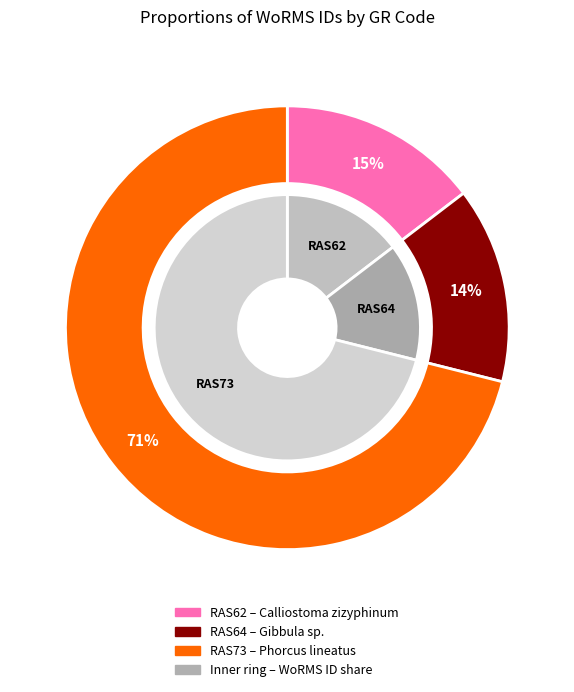

Which slice is the largest?

RAS73